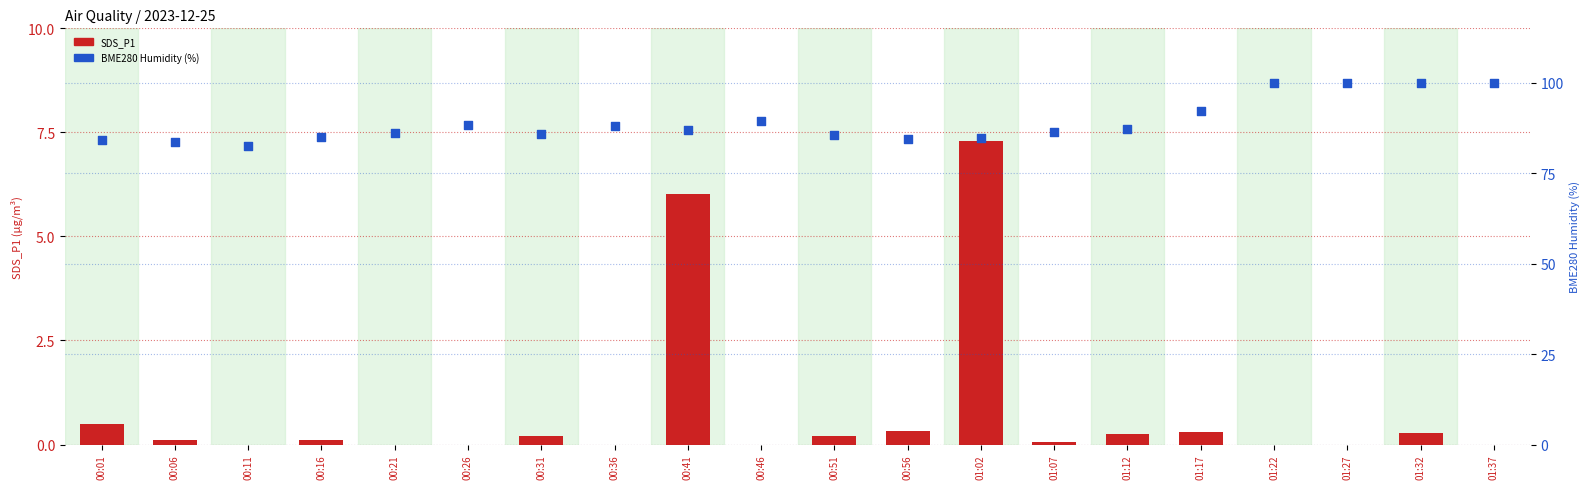

Is the value of SDS_P1 at 00:41 greater than the value of BME280_humidity at 01:32?

No